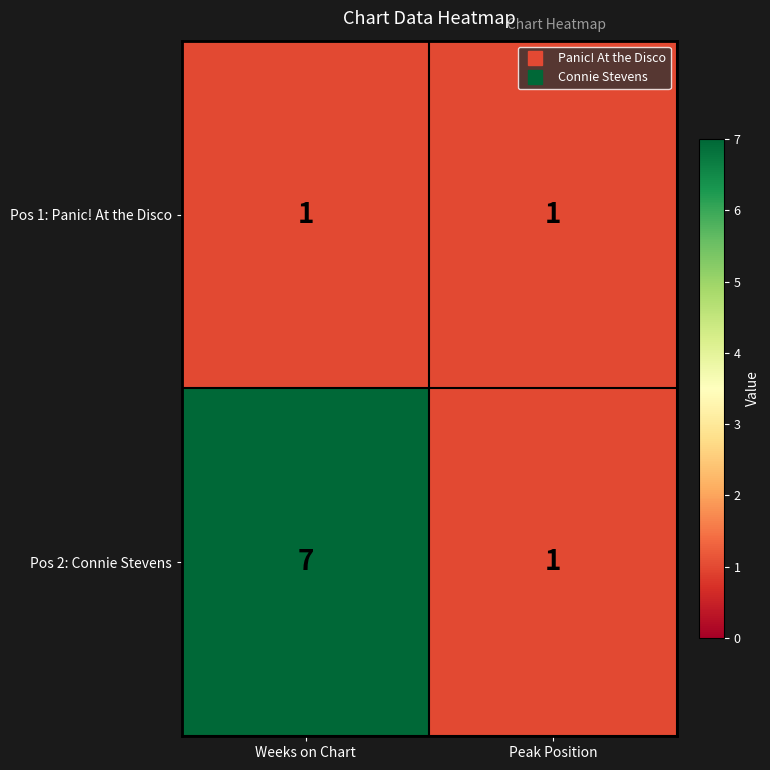

The value of Pos 1: Panic! At the Disco at Weeks on Chart is 1. True or false?

True